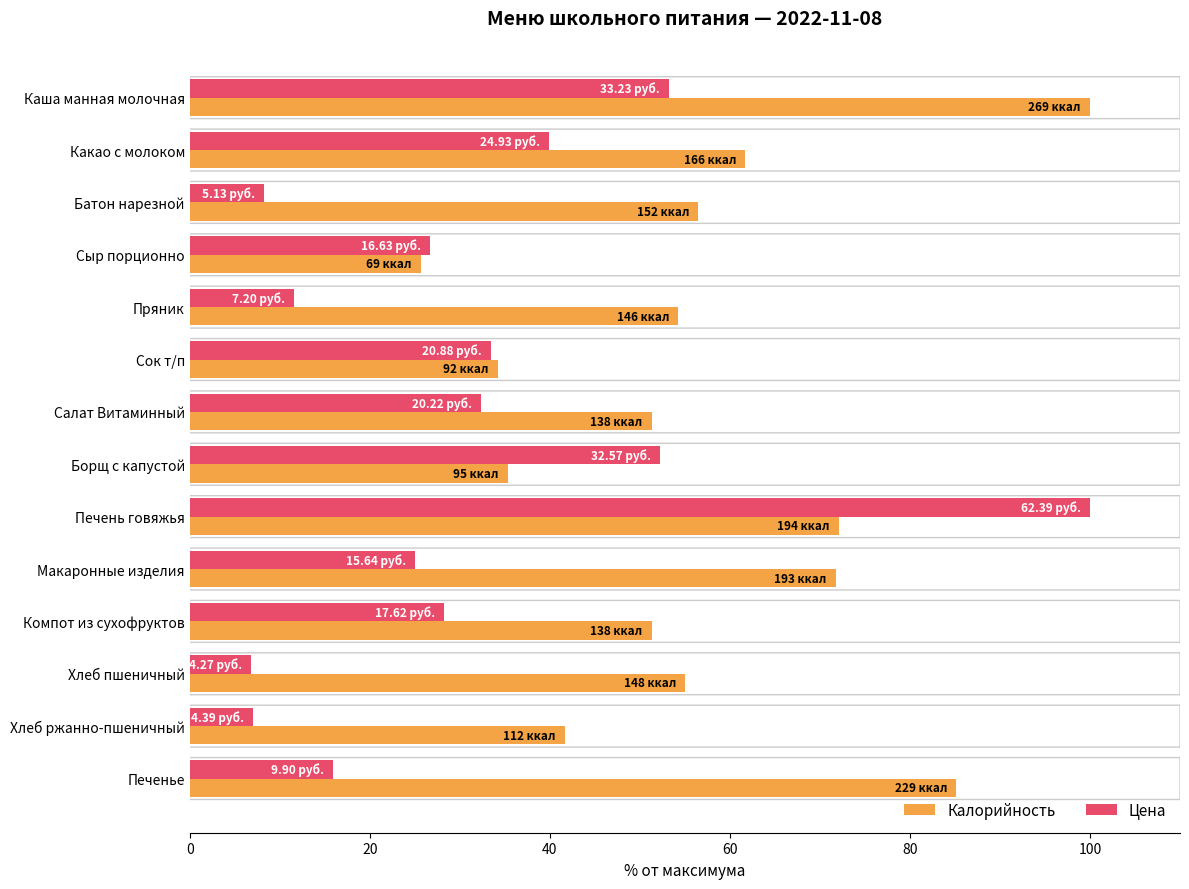

At which label does Калорийность reach its peak?

Каша манная молочная